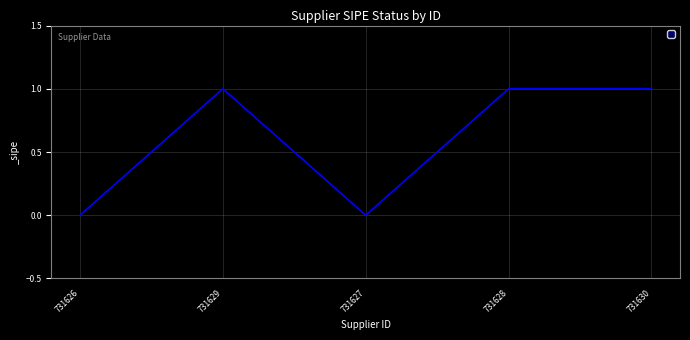

What is the change in value from 731627 to 731630?

+1